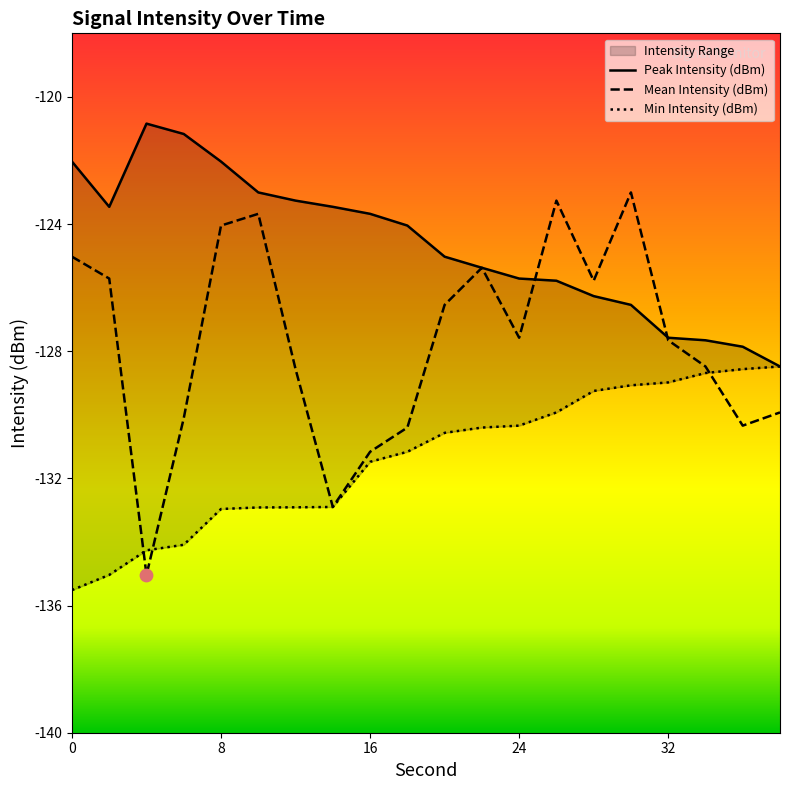

What are all the series names shown in the legend?

Peak Intensity (dBm), Mean Intensity (dBm), Min Intensity (dBm)